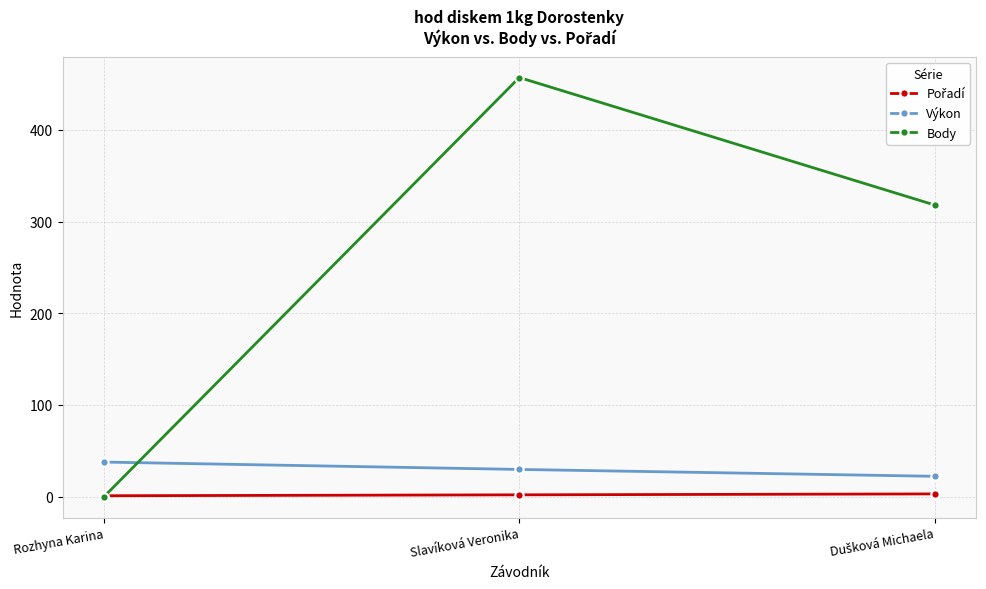

What is the label of the 2nd point from the left?

Slavíková Veronika